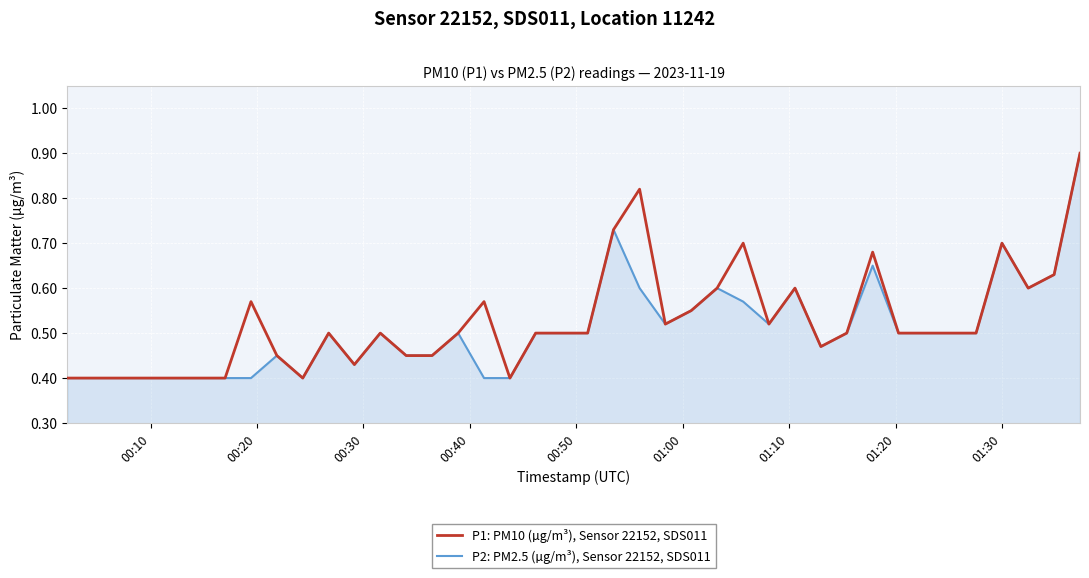

What is the greatest value displayed?

0.9